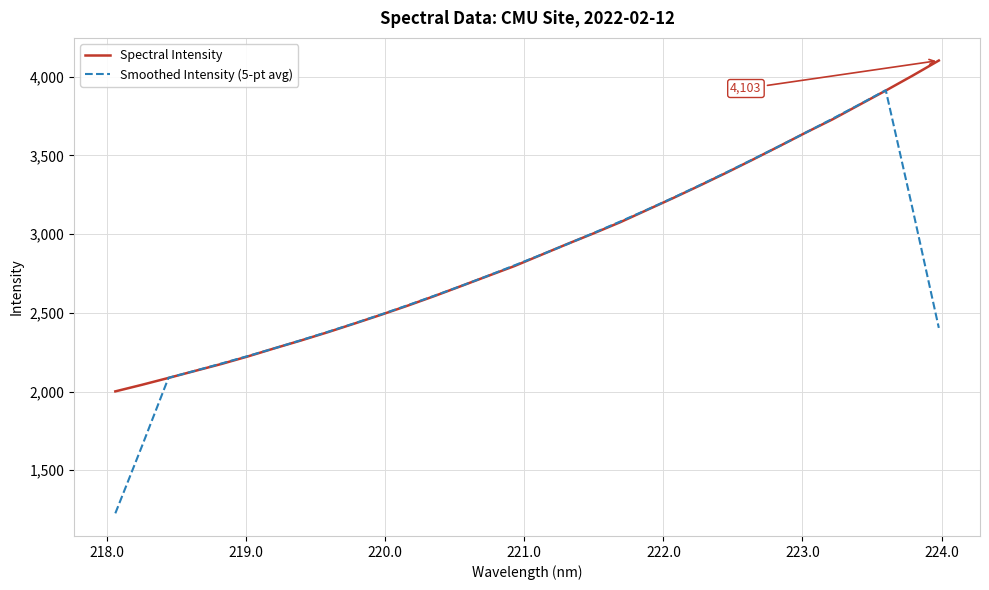

What is the smallest value displayed?

1226.1